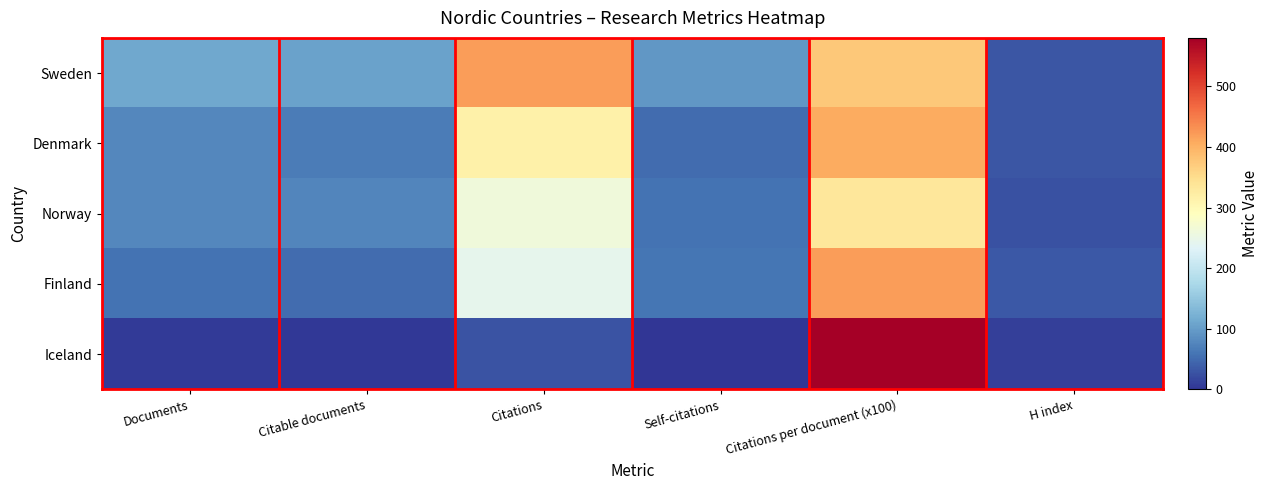

Which has a higher value, Documents or Citable documents?

Documents